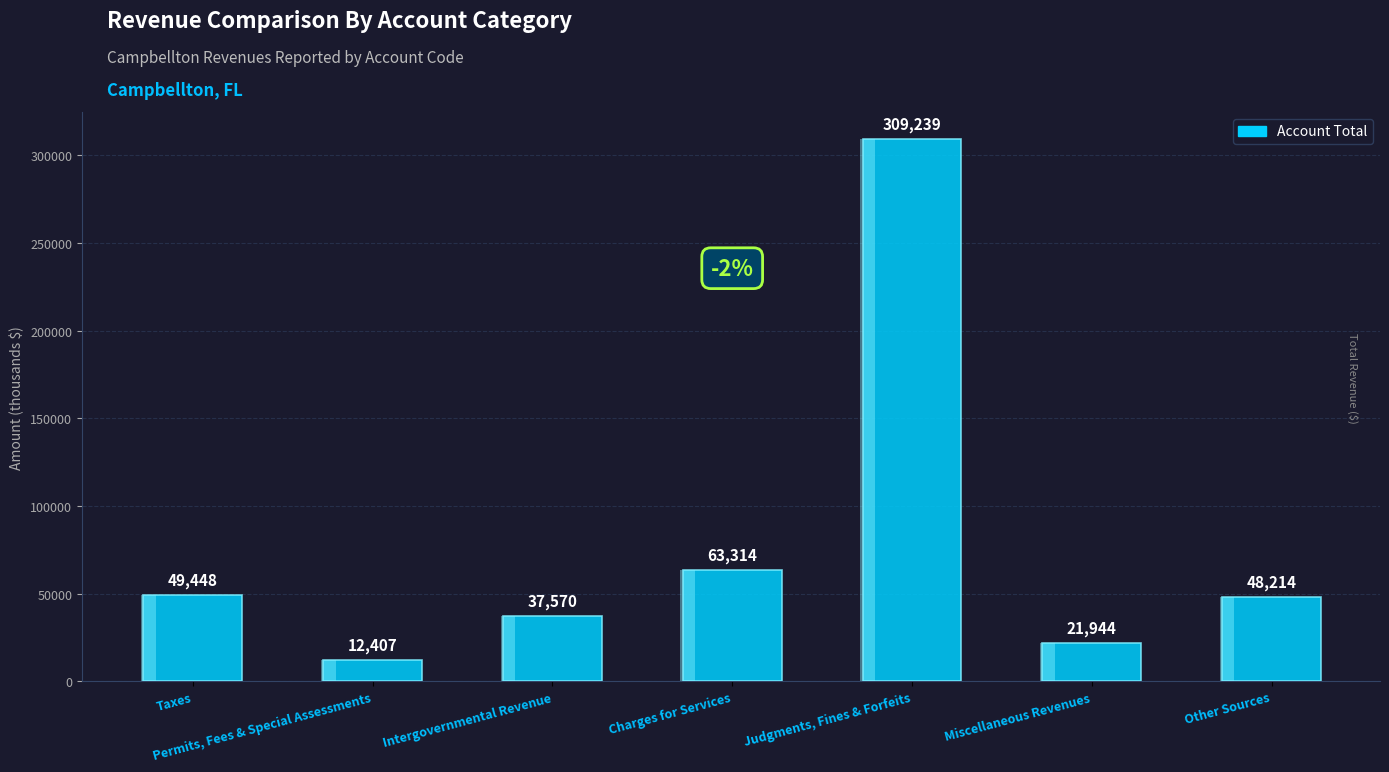

List the labels in order of value, smallest first.

Permits, Fees & Special Assessments, Miscellaneous Revenues, Intergovernmental Revenue, Other Sources, Taxes, Charges for Services, Judgments, Fines & Forfeits